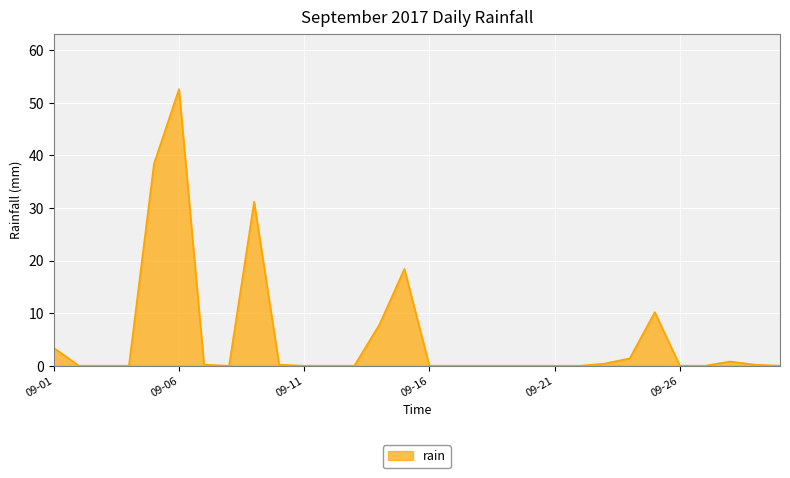

What is the greatest value displayed?

52.6